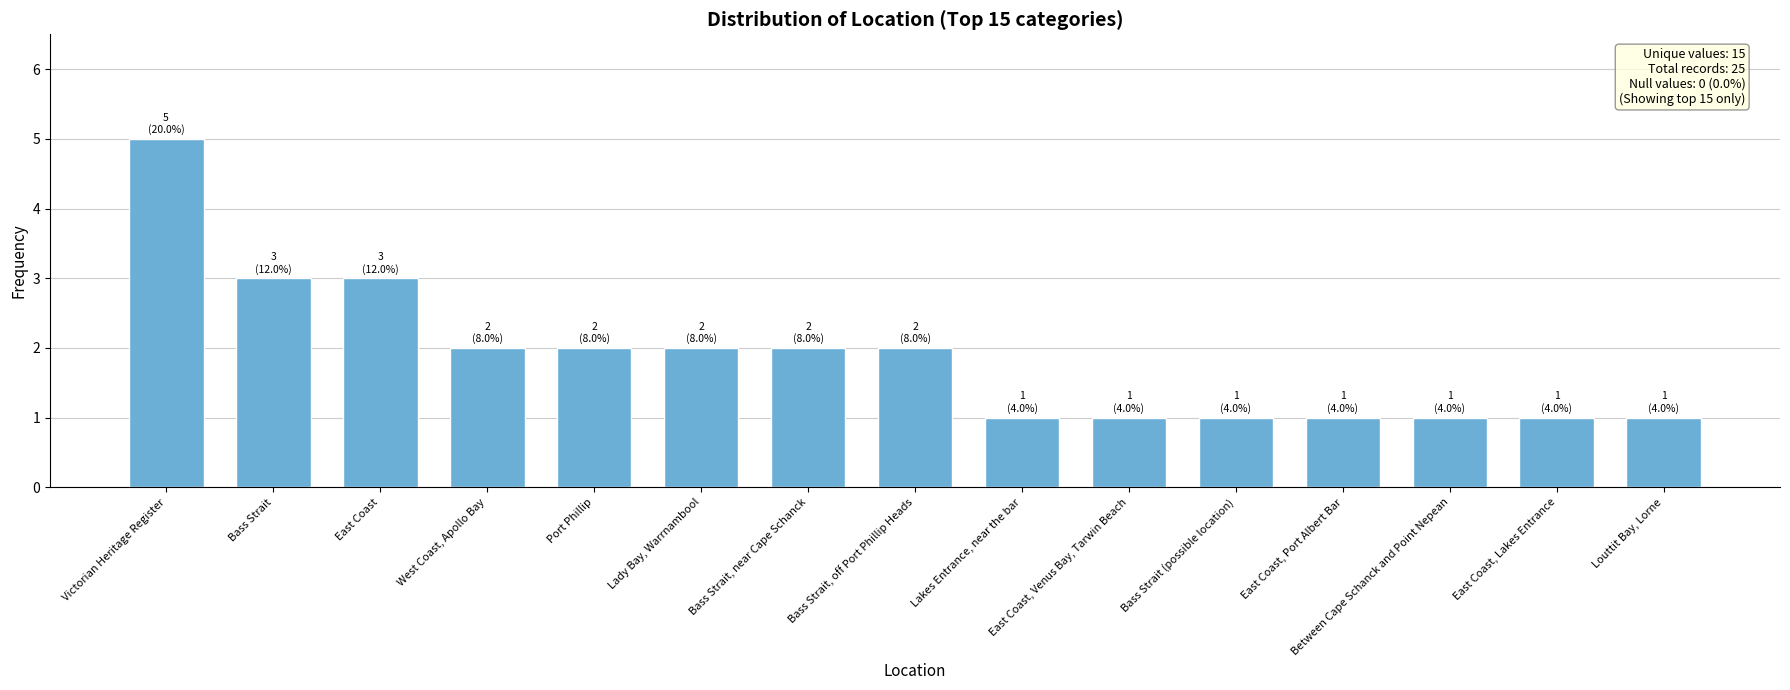

What is the label of the 15th bar from the left?

Louttit Bay, Lorne